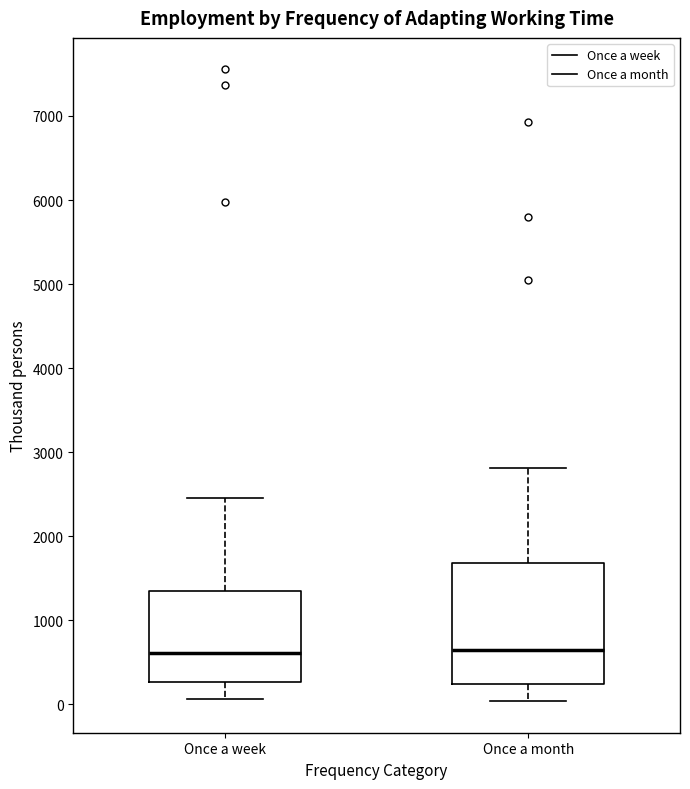

Comparing the boxes themselves (not the whiskers), which one is the tallest?

Once a month